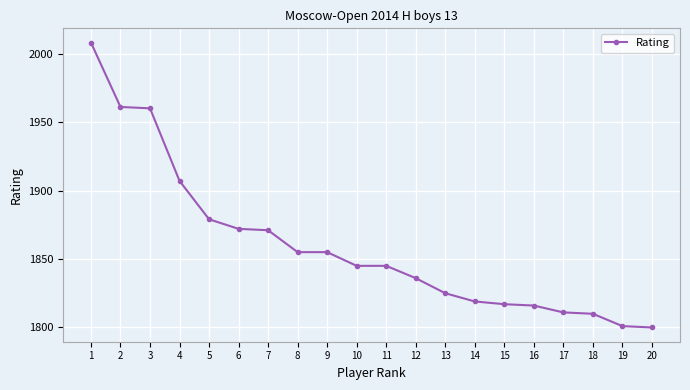

Reading right to left, transcribe all the data shown in this chart.

1800	1801	1810	1811	1816	1817	1819	1825	1836	1845	1845	1855	1855	1871	1872	1879	1907	1960	1961	2008